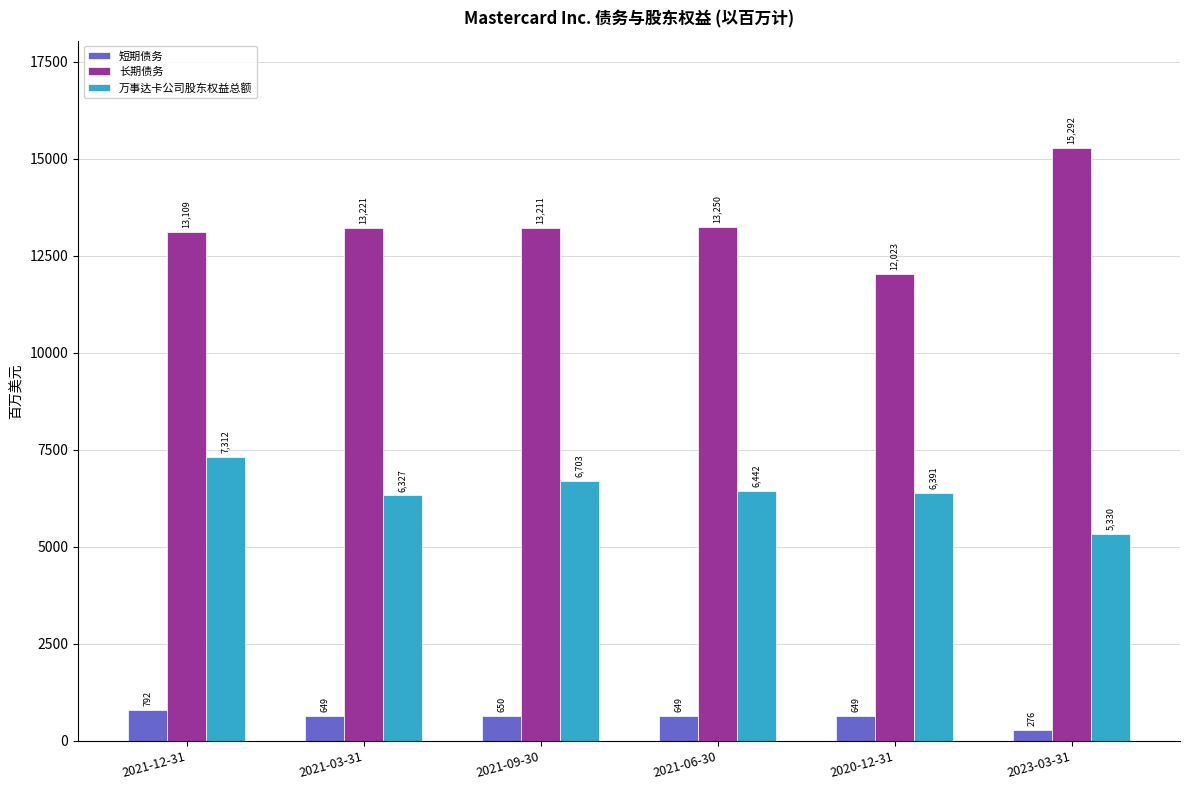

Is it true that 万事达卡公司股东权益总额 equals 5330 at 2023-03-31?

True